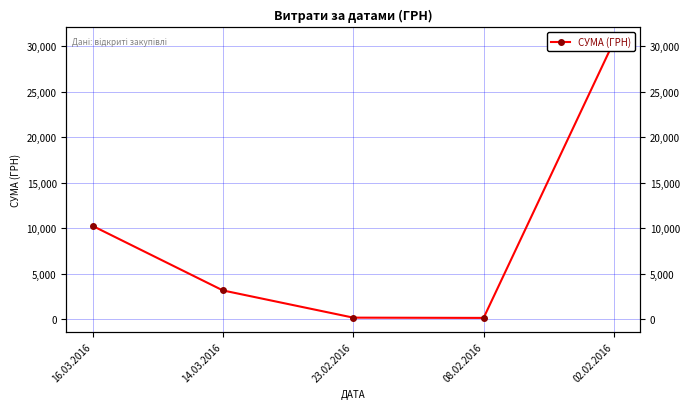

Does the chart display data point markers on the line(s)?

Yes